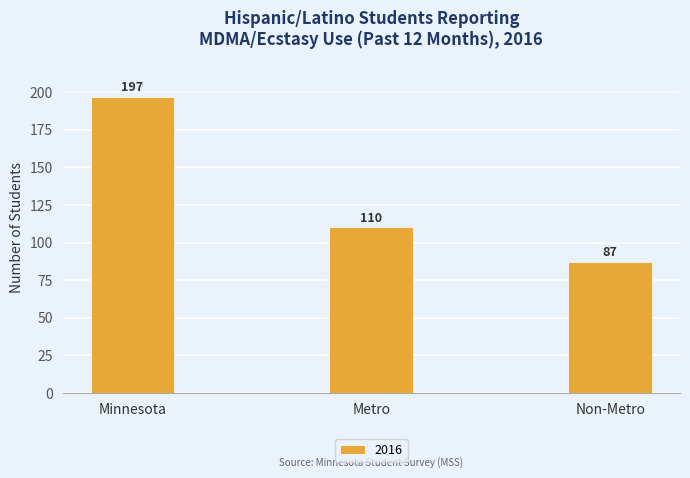

How many data points are less than 110?

1